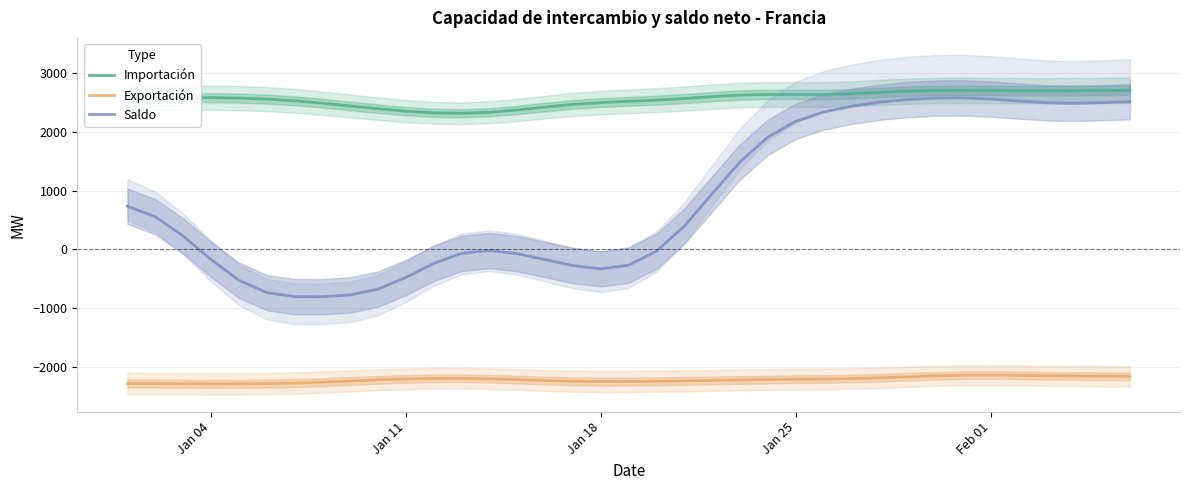

What is the sum of all Importación values?

94612.5